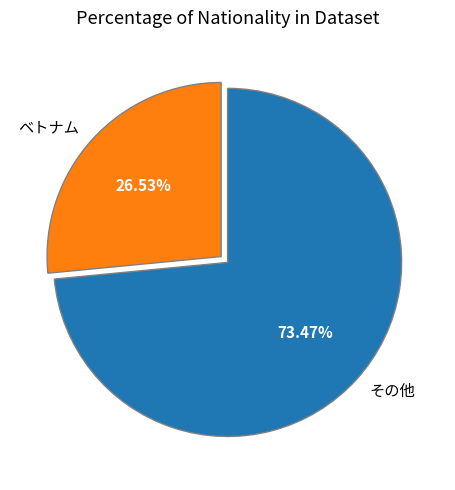

Rank the categories by value from lowest to highest.

ベトナム, その他